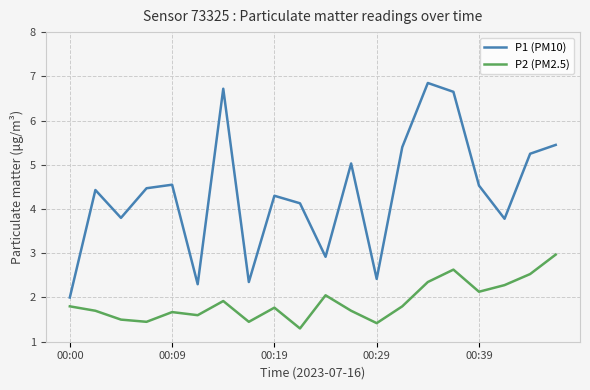

How many lines are shown in the chart?

2